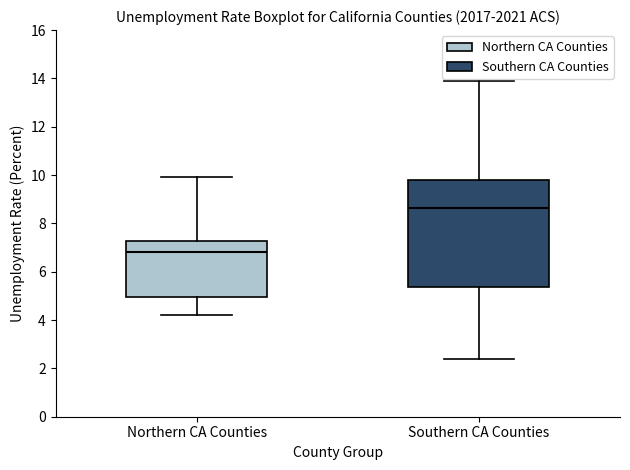

Reading left to right, transcribe this box plot: for each box, give where its median line is, the range the box spans, and where its two whiskers end, as read against the y-axis. The values are not printed on the chart, so give them approximately, as read against the axis.

Northern CA Counties: median 6.8, box 5.0 to 7.2, whiskers 4.2 to 10.0
Southern CA Counties: median 8.6, box 5.4 to 9.8, whiskers 2.4 to 14.0